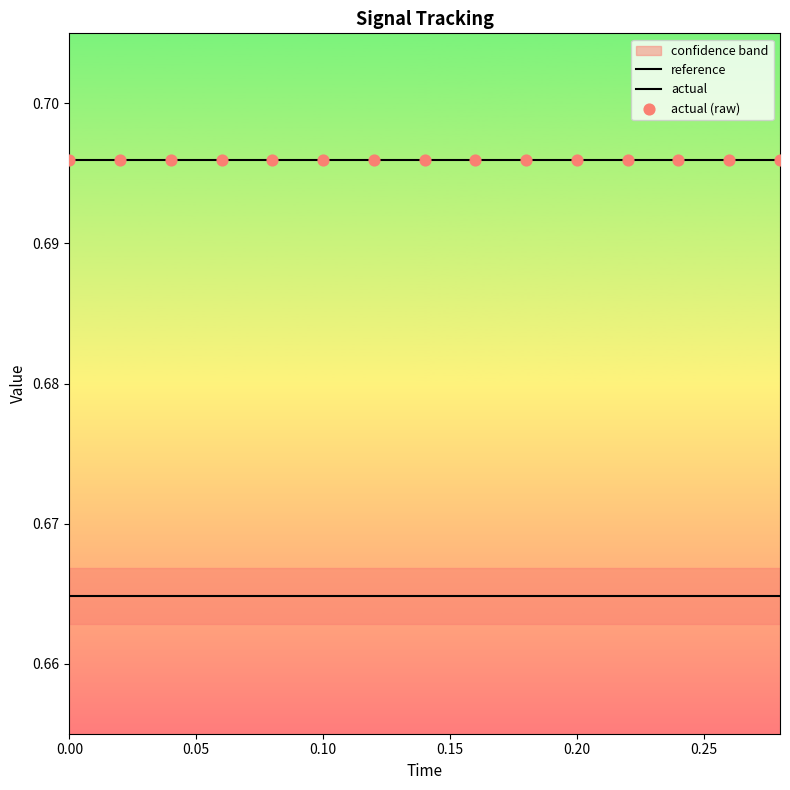

Which series has the largest total across all categories?

actual